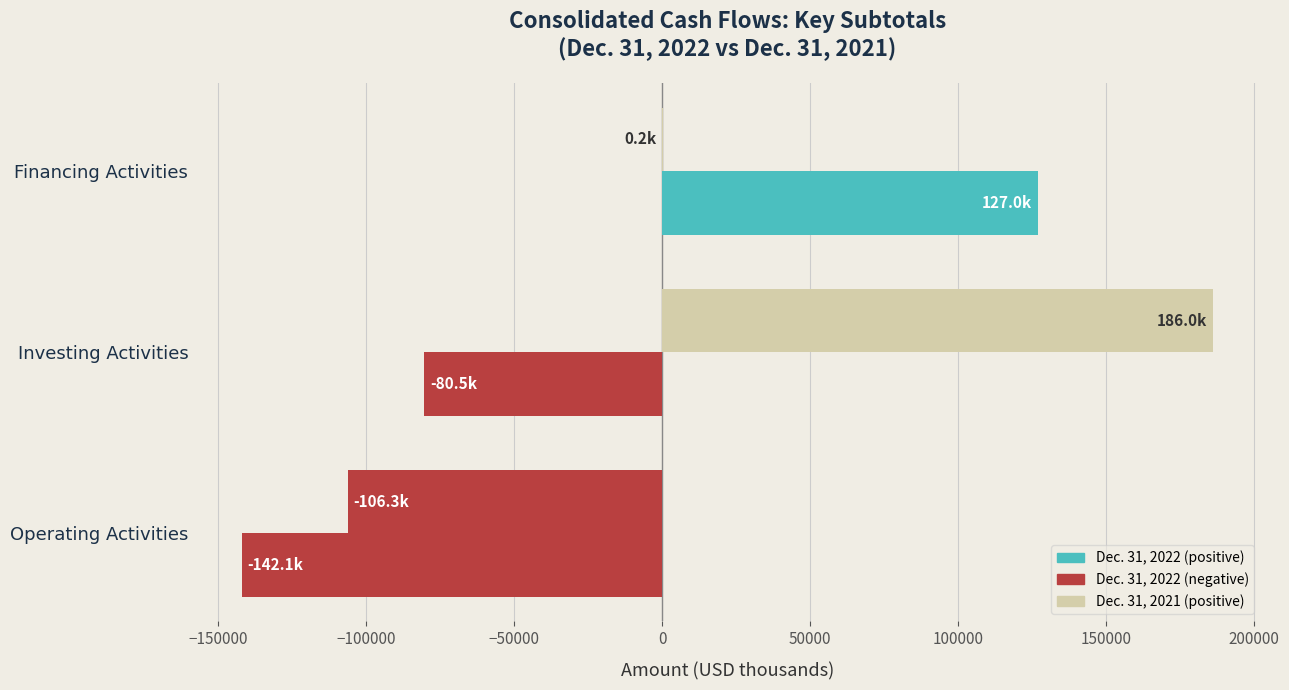

Count the number of data series in this chart.

2